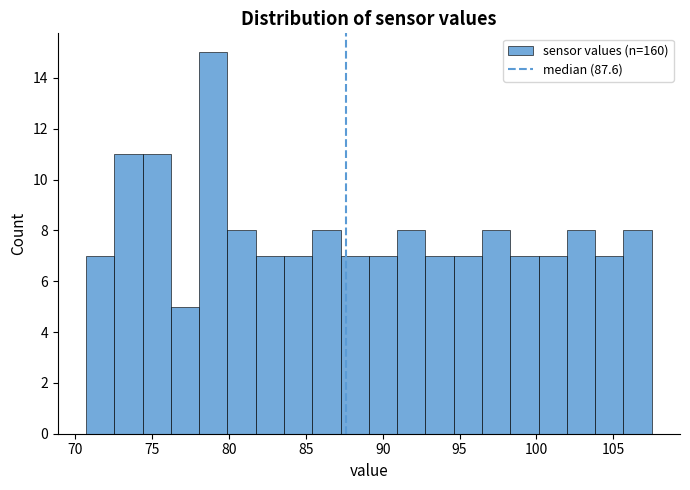

Read against the x-axis, roughly where is the centre of the tallest bar?

79.0